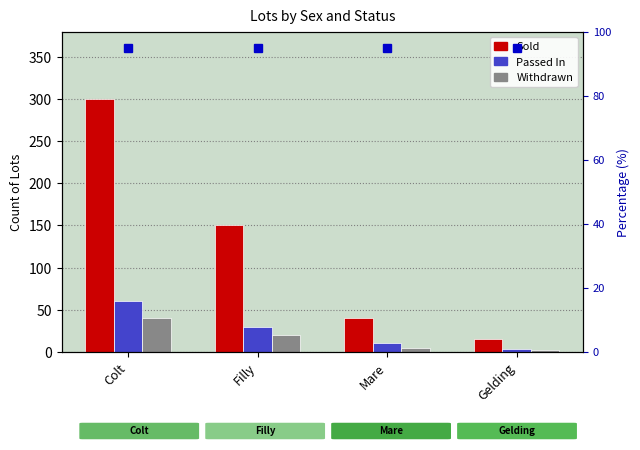

Reading left to right, extract all data points from this chart.

Sold: 300	150	40	15
Passed In: 60	30	10	3
Withdrawn: 40	20	5	2